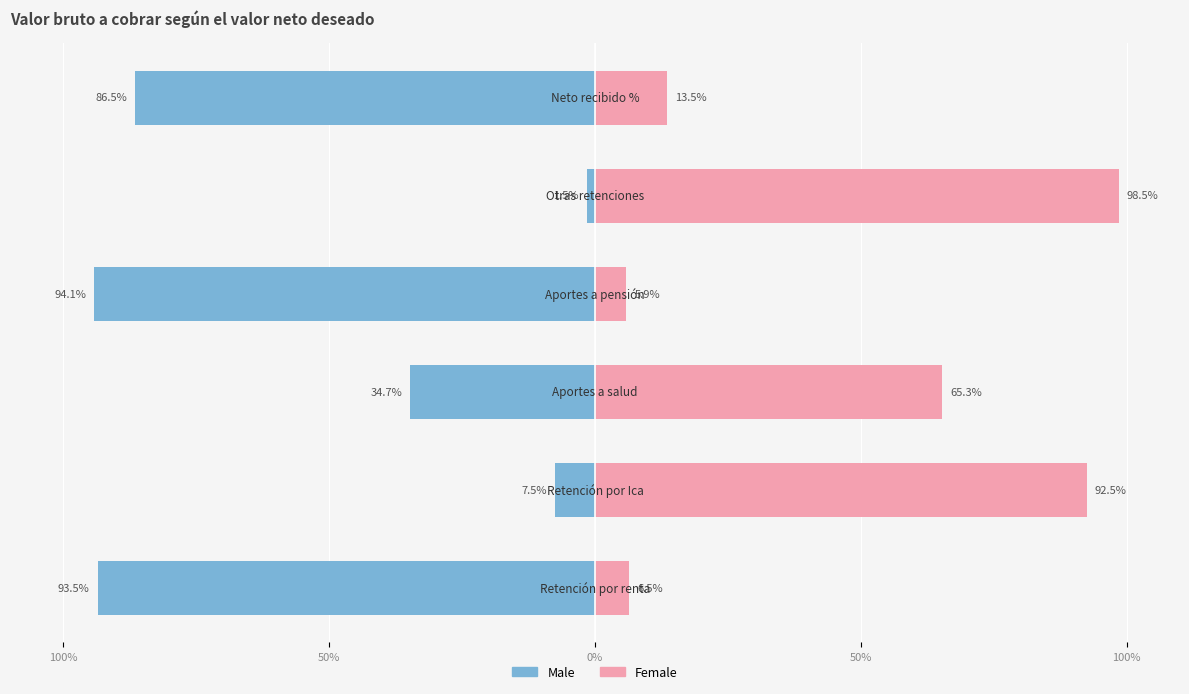

Is the value of Male at 50% greater than the value of Female at 50%?

No